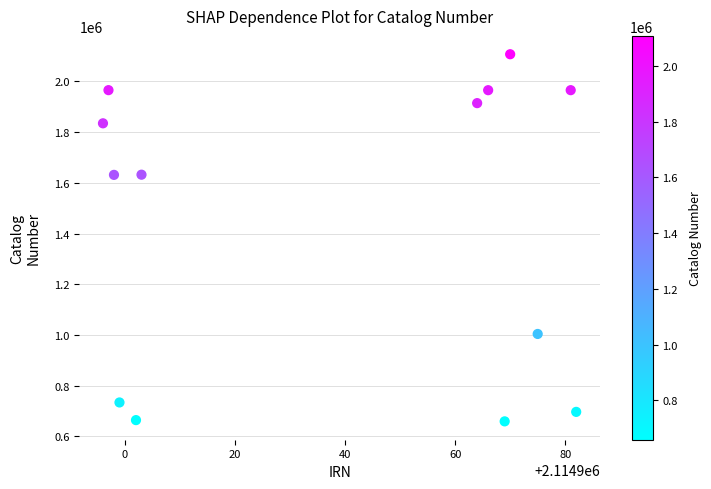

What is the range of X values (max minus min)?

86